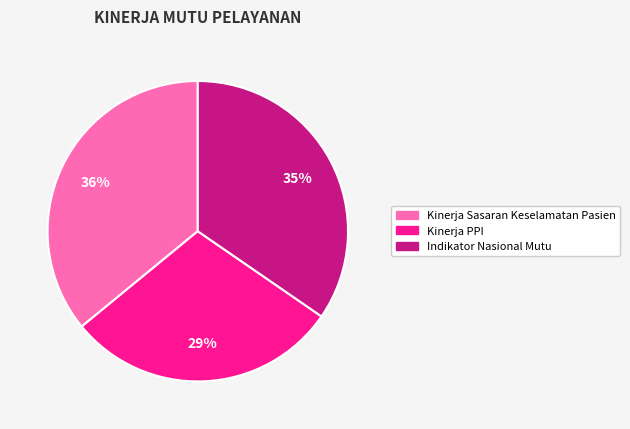

Is there a majority slice in this chart?

No